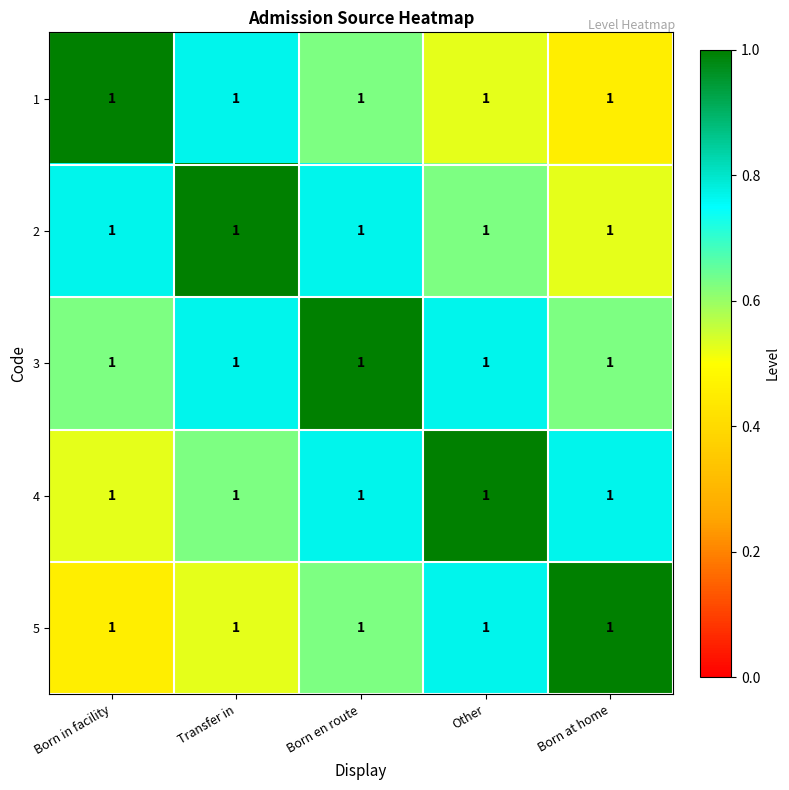

The 5 series shows 0.2 at Born en route. True or false?

False